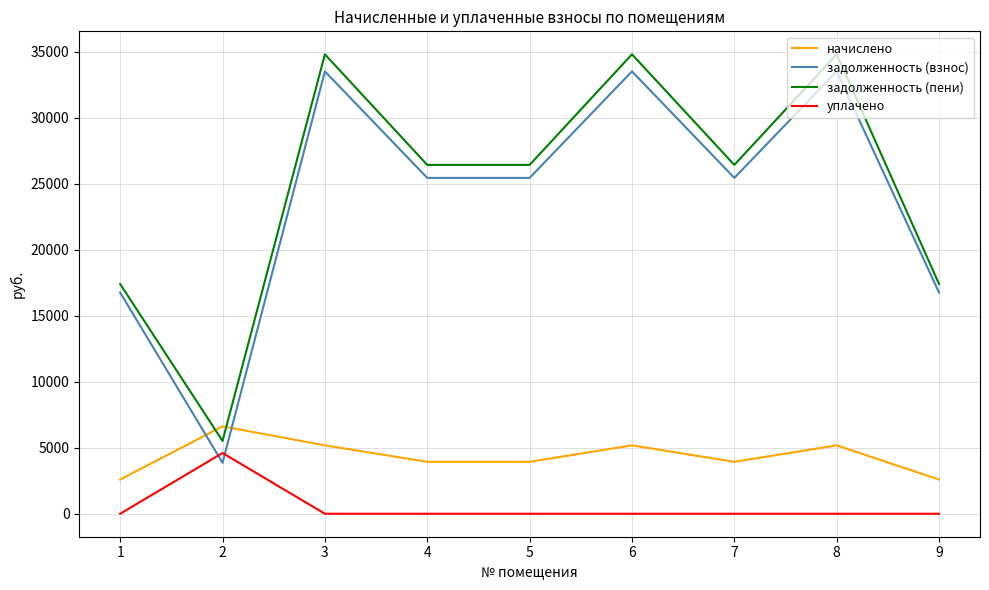

Which series has the largest total across all categories?

задолженность (пени)